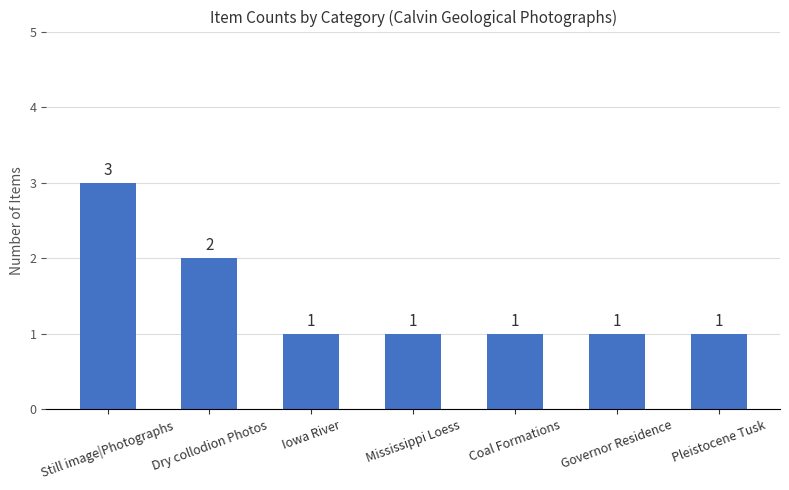

Does the chart contain stacked bars?

No